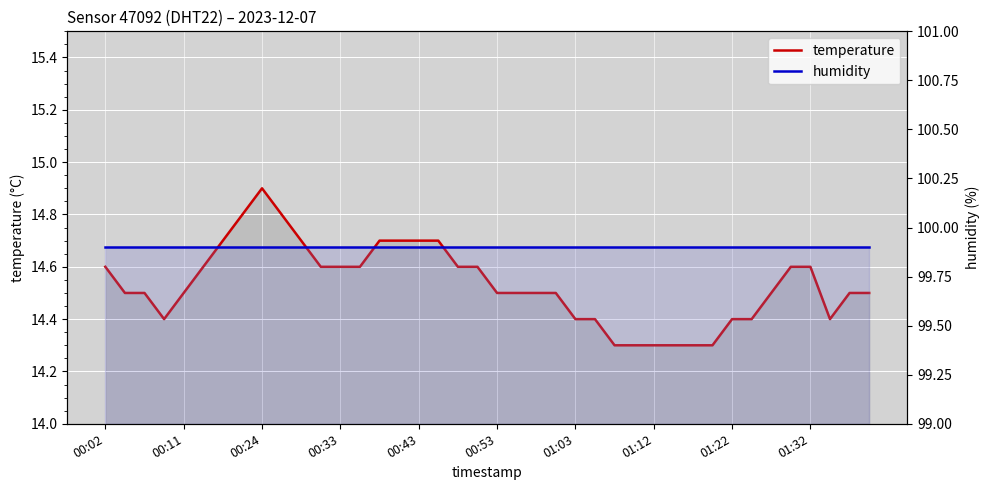

Between 23 and 28, which series saw the biggest shift?

temperature